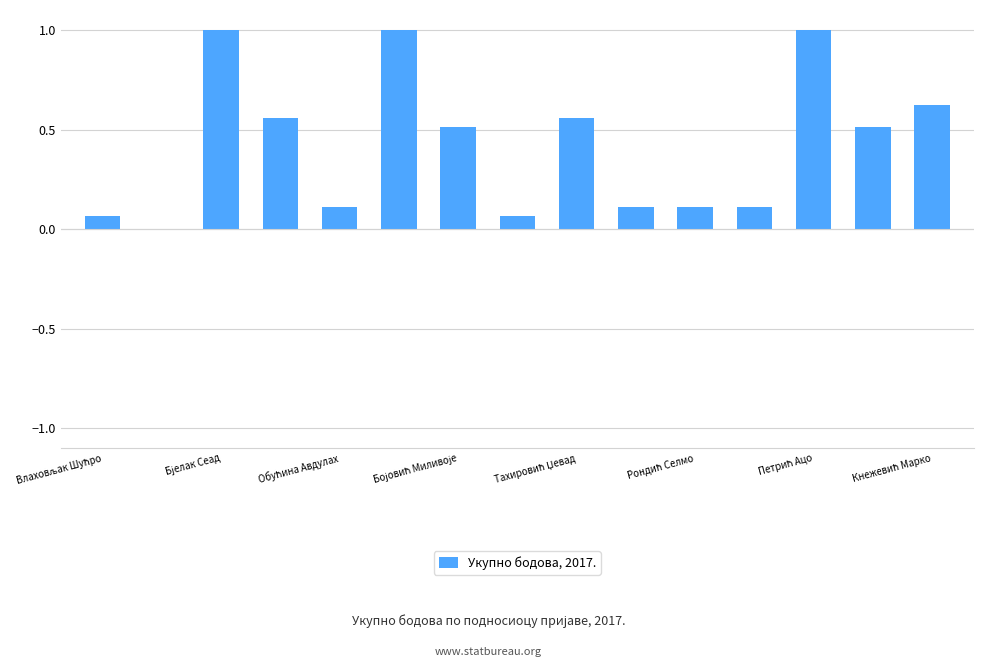

What is the maximum value shown in the chart?

1.0